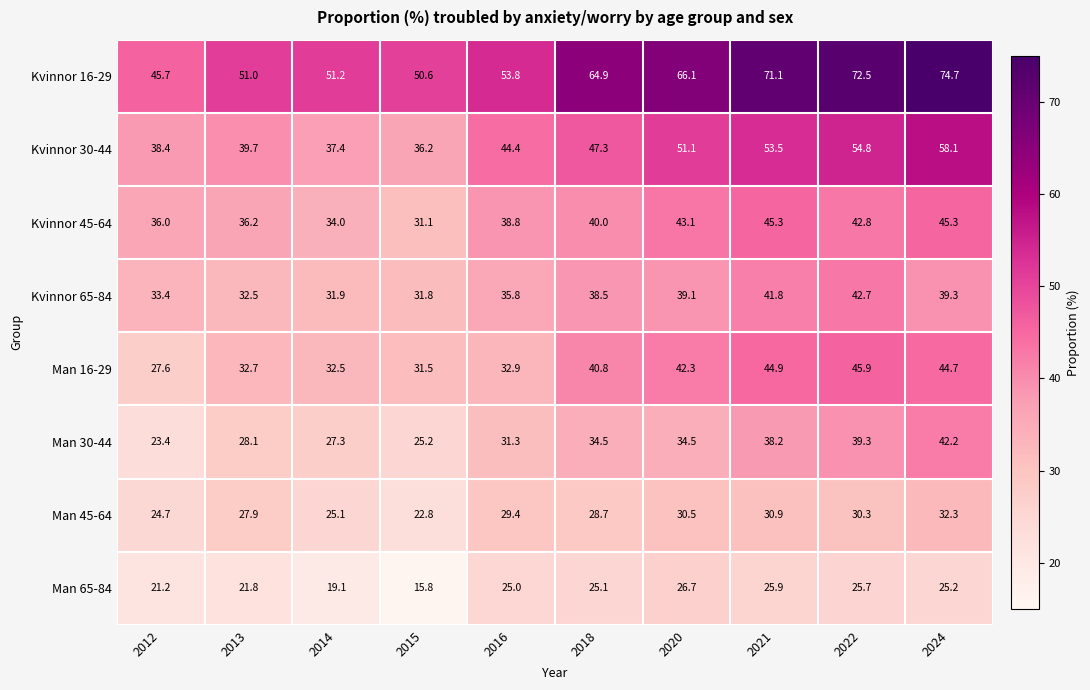

True or false: Man 16-29 has a value of 21.0 at 2013.

False